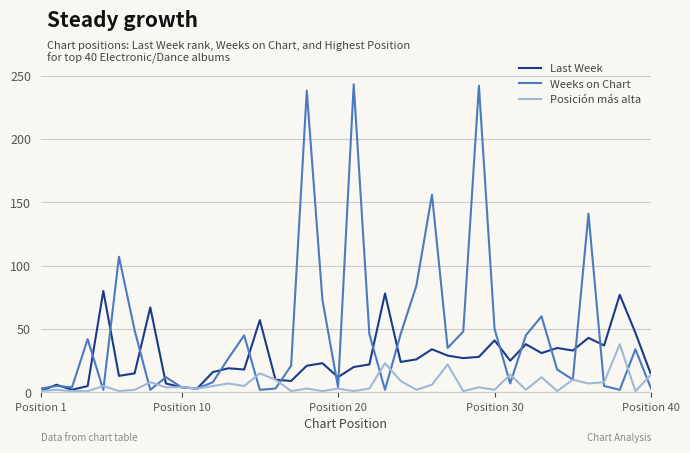

What is the greatest value displayed?

243